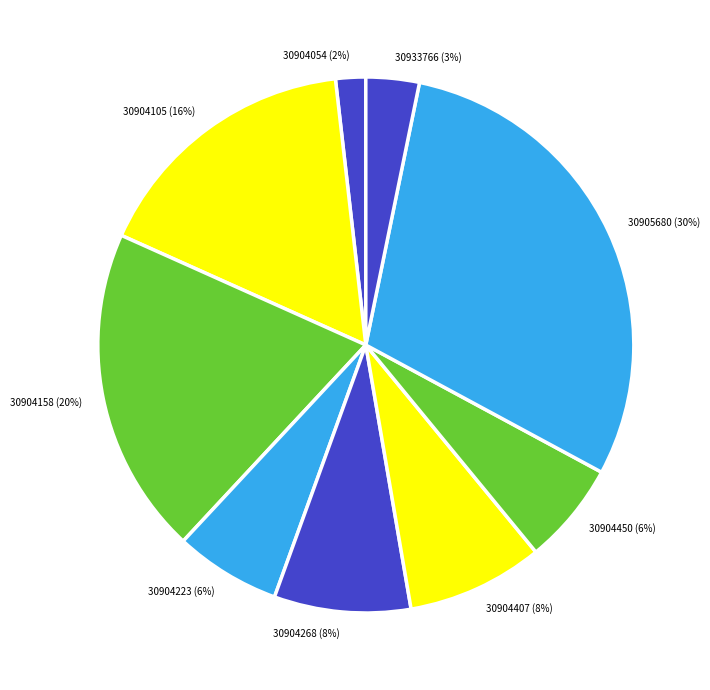

Do 30904450 and 30904105 together represent more than half of the pie?

No